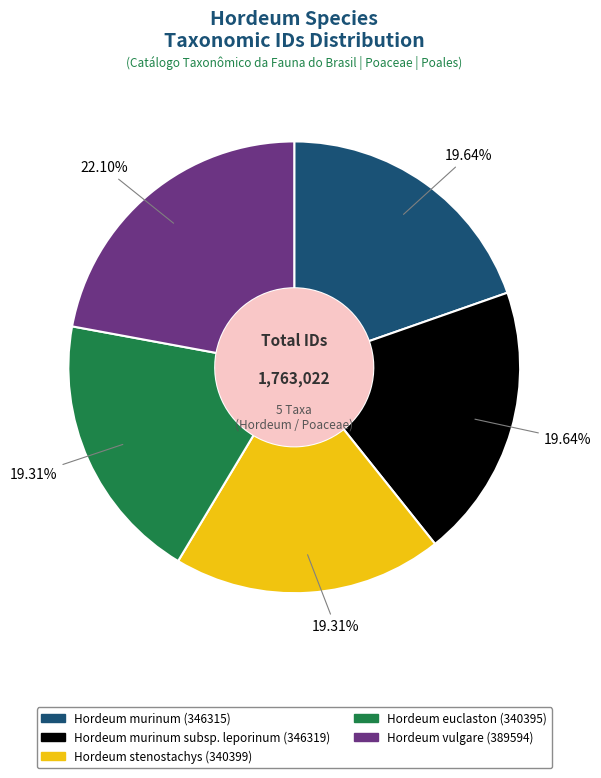

What percentage is NOT represented by Hordeum stenostachys (340399)?

80.7%